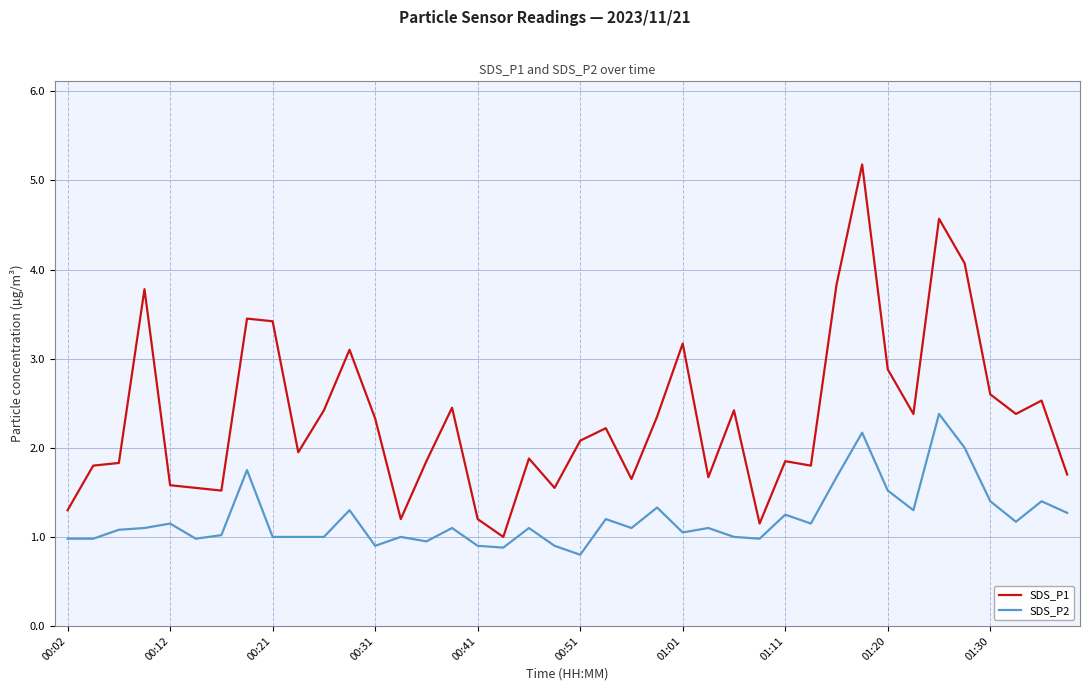

How many lines are shown in the chart?

2